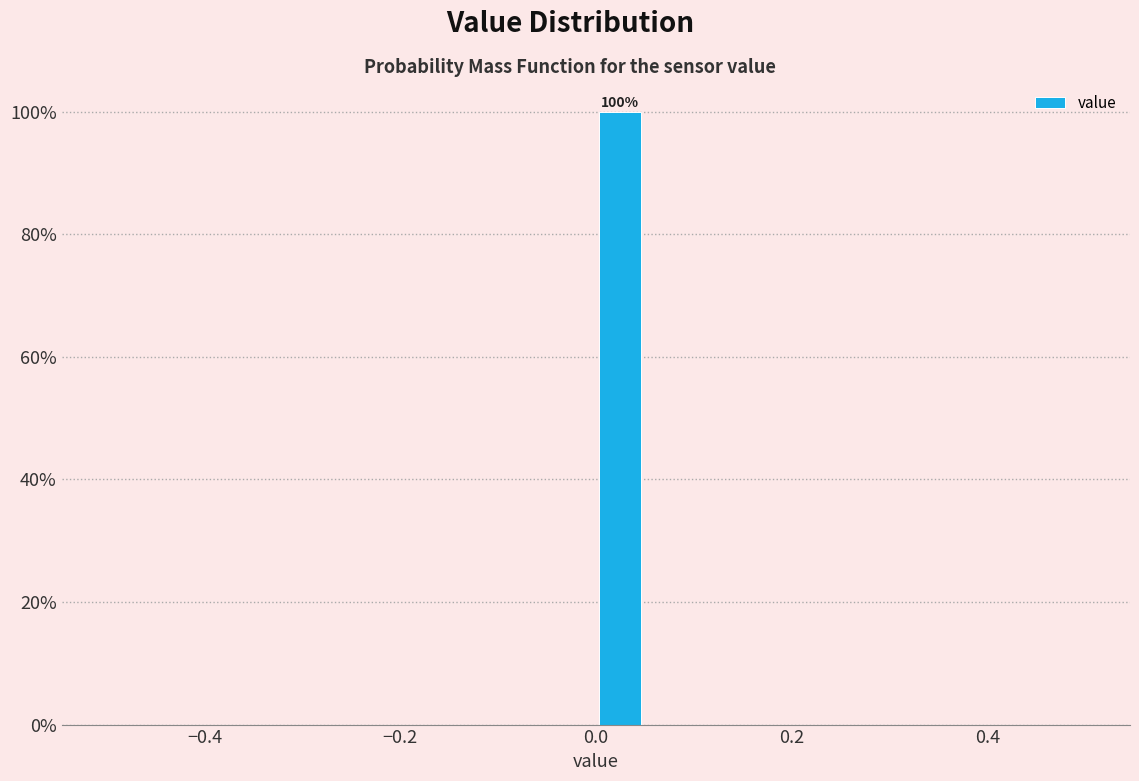

Read against the x-axis, roughly where is the centre of the tallest bar?

0.02